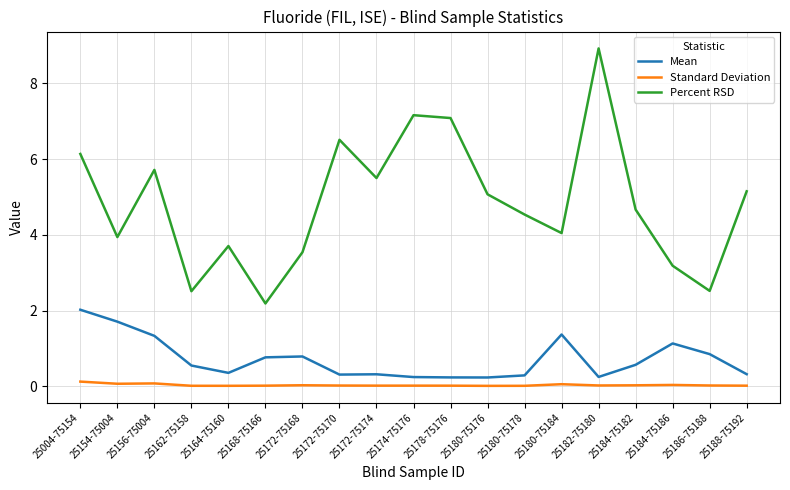

What is the difference between the Percent RSD values at 25004-75154 and 25178-75176?

0.9